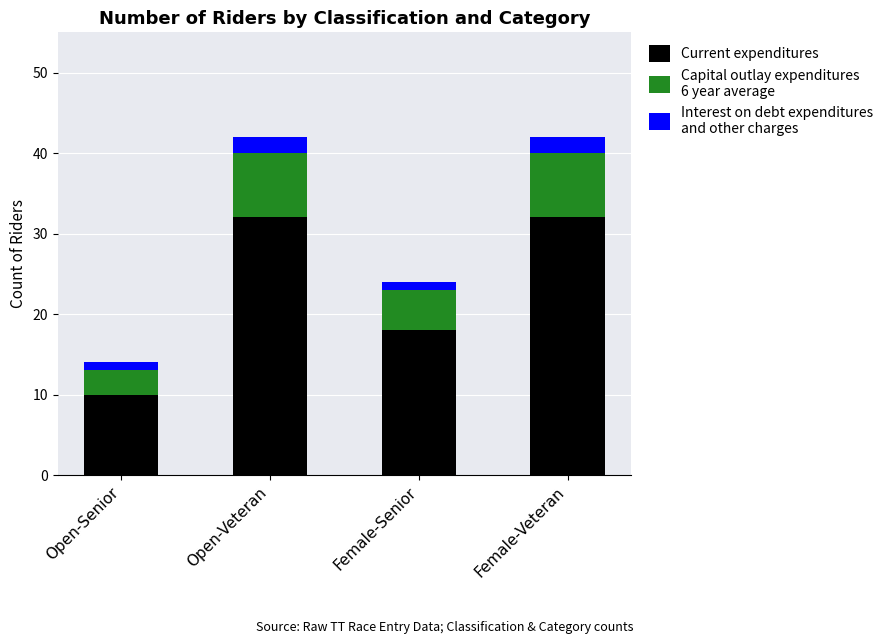

How many bars are there in total?

4